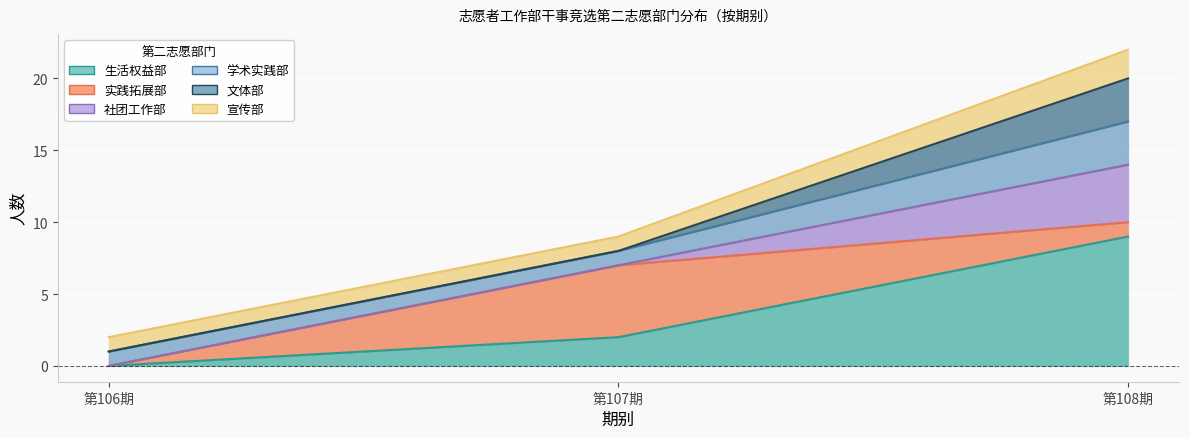

What is the total value across all series at 第106期?

4